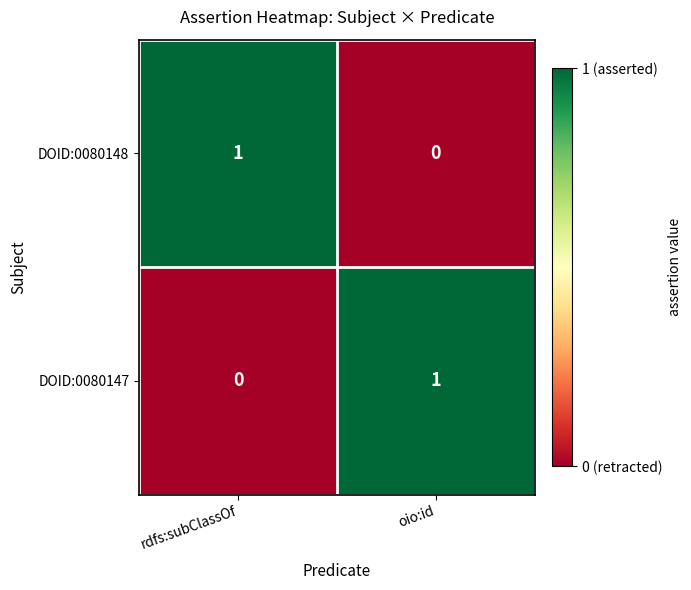

Rank the categories by DOID:0080147 value from lowest to highest.

rdfs:subClassOf, oio:id